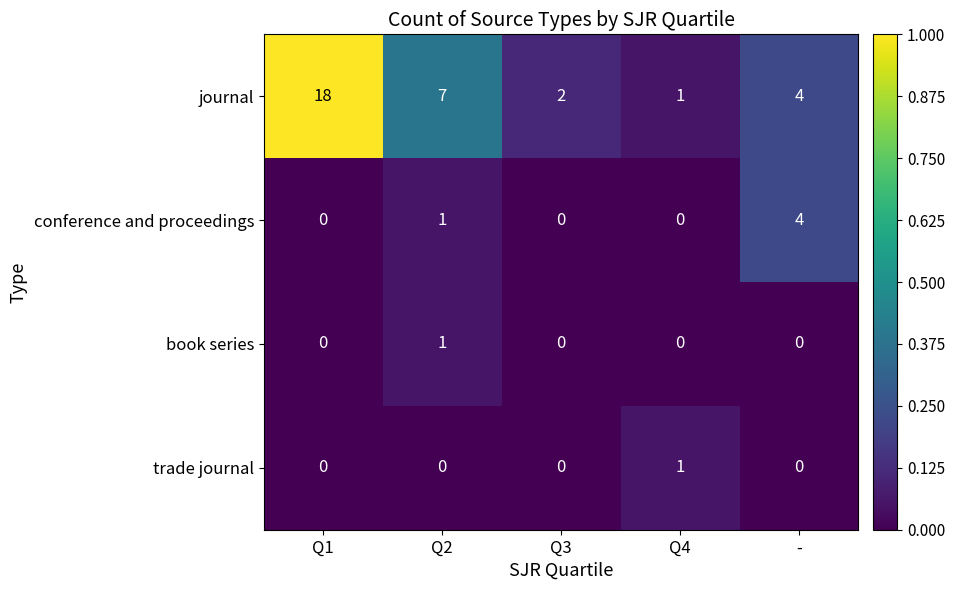

The value of conference and proceedings at Q2 is 2. True or false?

False